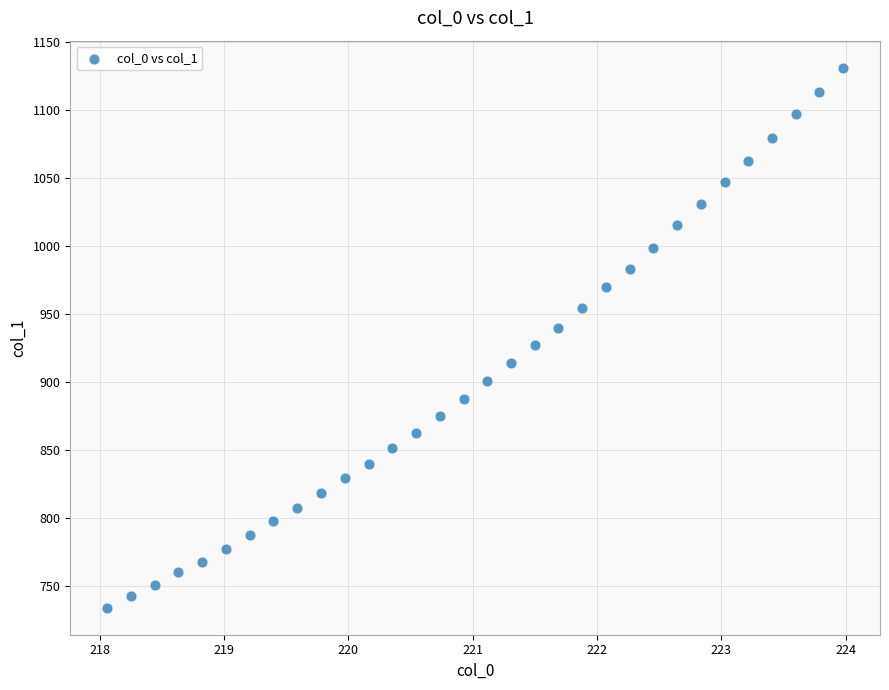

What is the range of Y values (max minus min)?

397.2